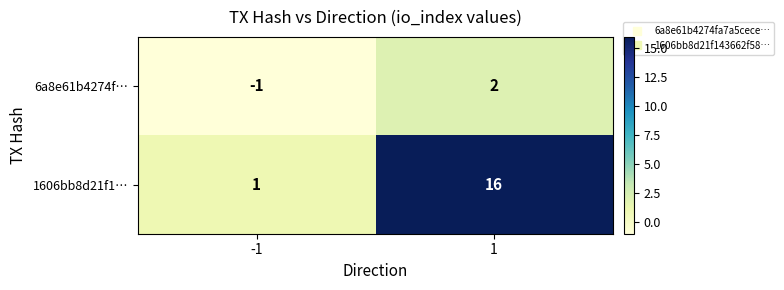

How many series are shown in this chart?

2